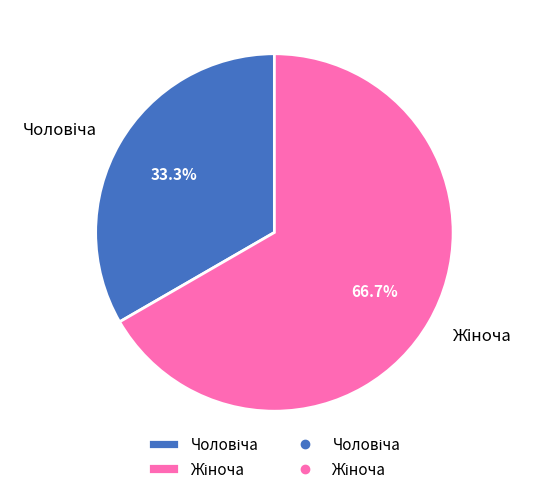

Does any single category account for the majority?

Yes